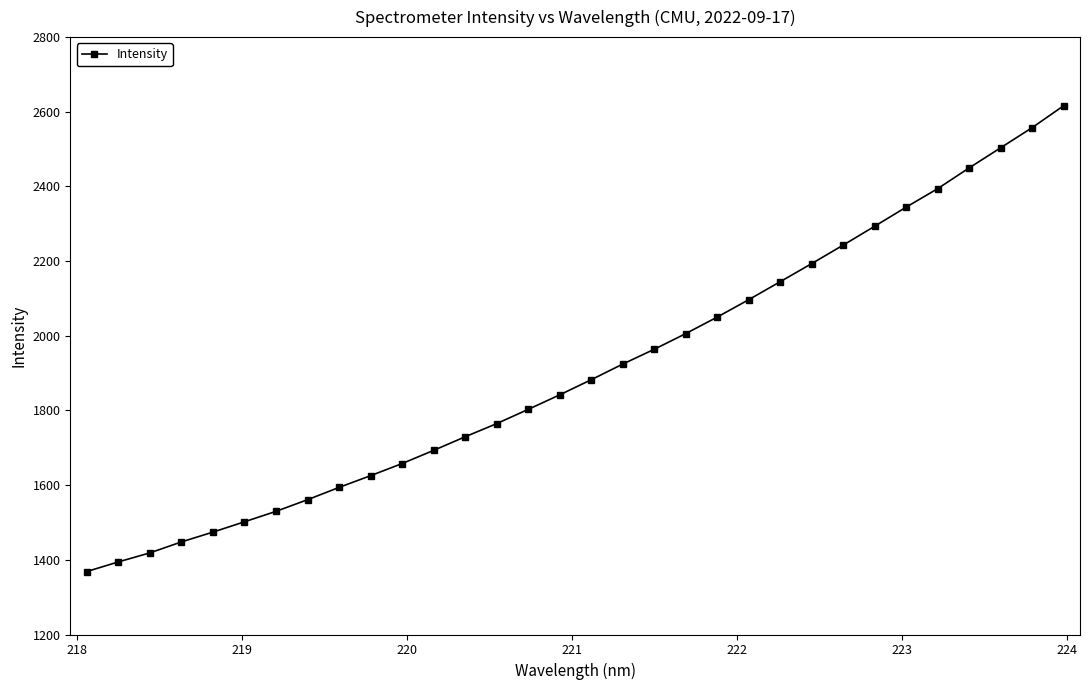

Does the chart have visible grid lines?

No